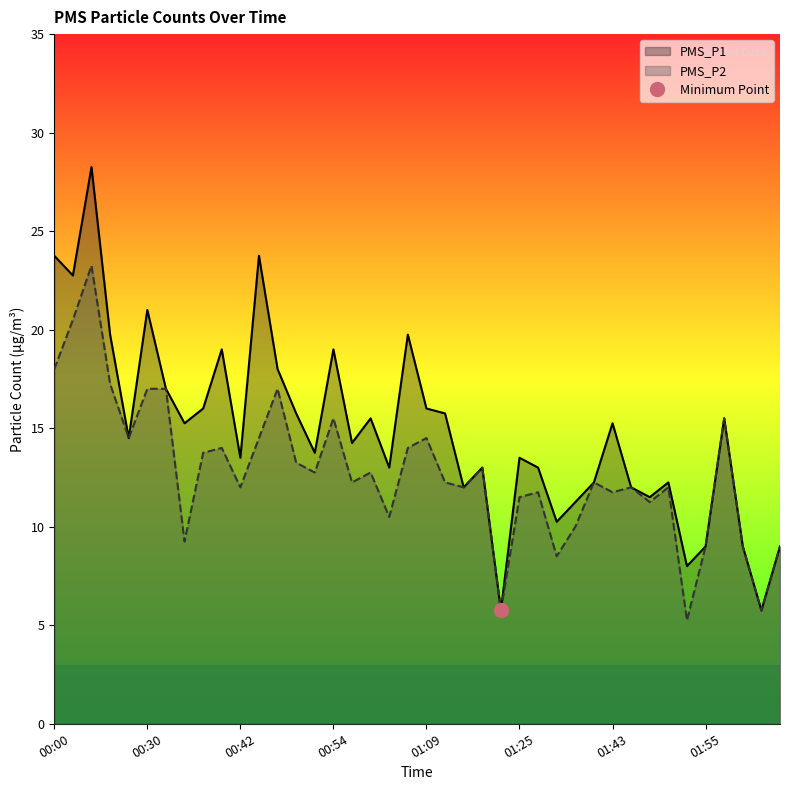

Which category has the highest value across all series?

00:05